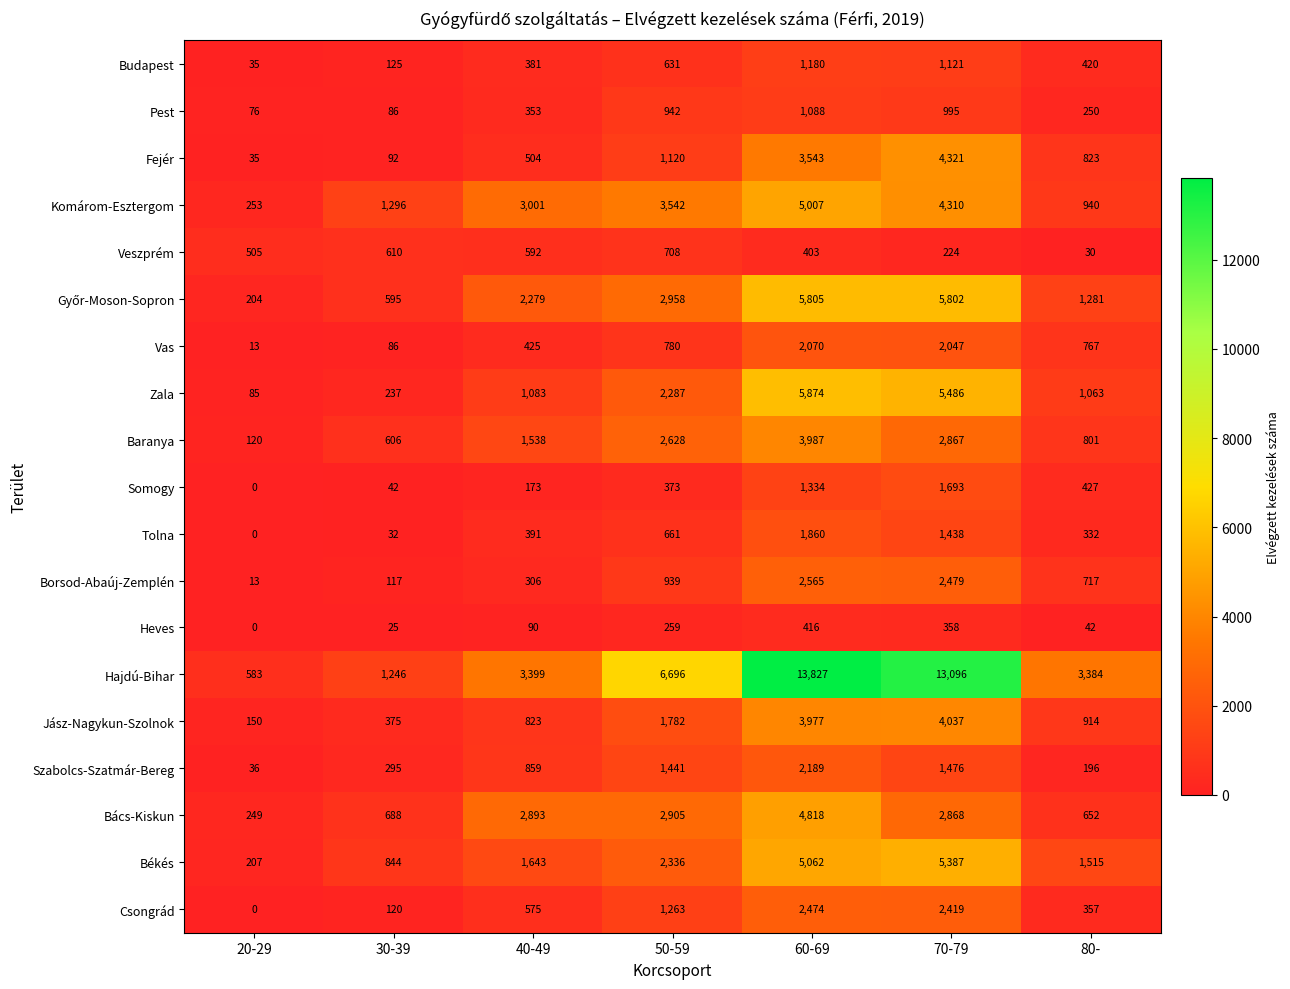

True or false: Csongrád has a value of 2474 at 60-69.

True